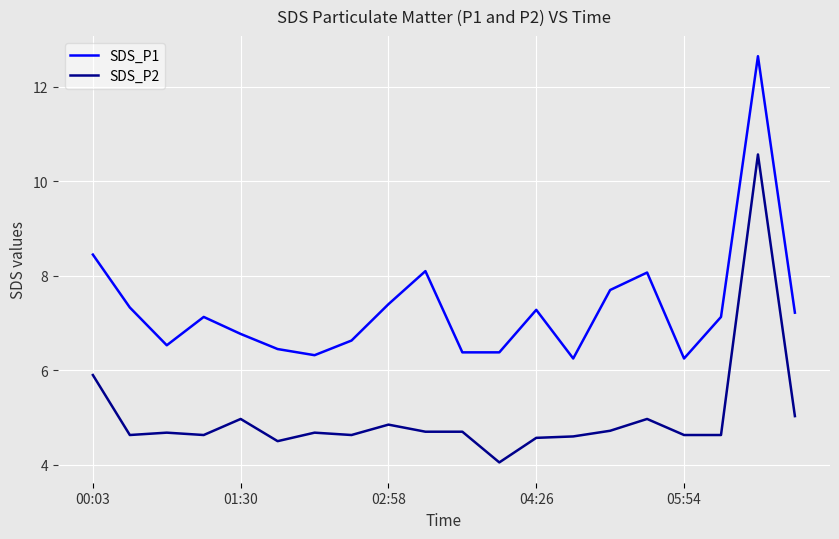

True or false: SDS_P2 and SDS_P1 intersect in this chart.

False